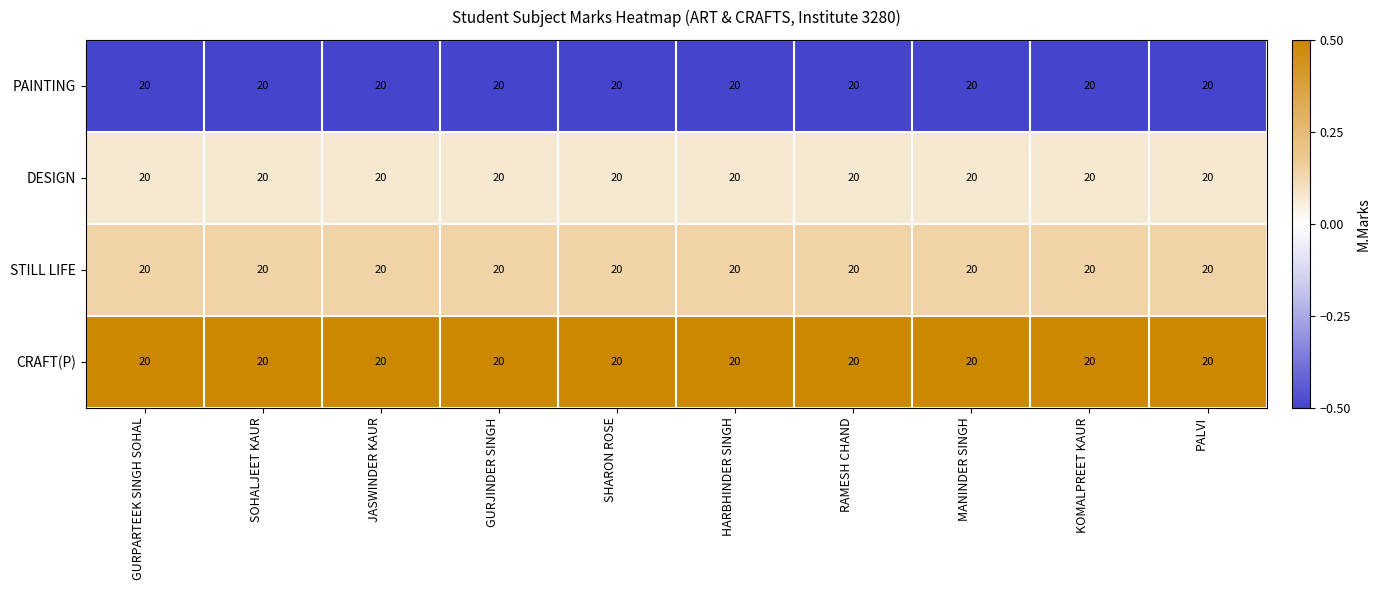

How many data points does each series have?

10